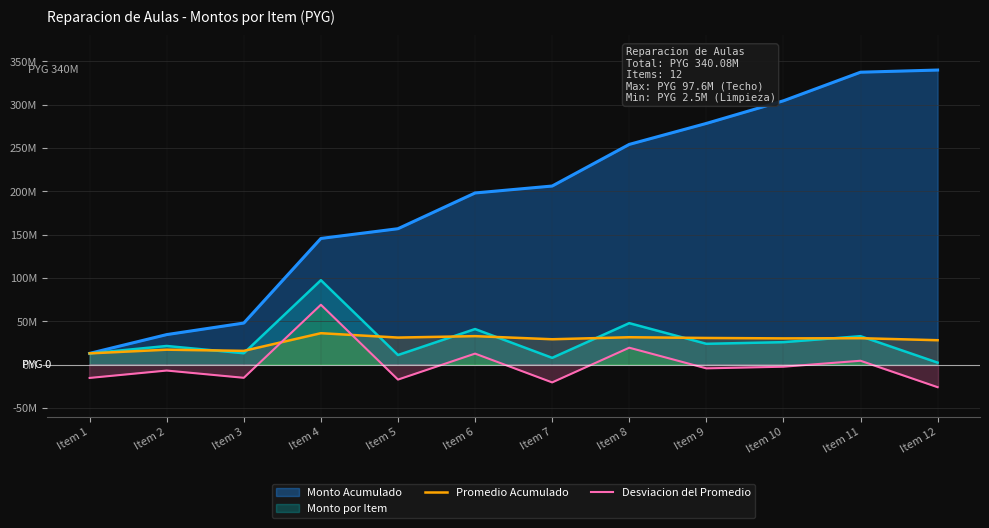

The Desviacion del Promedio series shows -4139812.9 at Item 9. True or false?

True